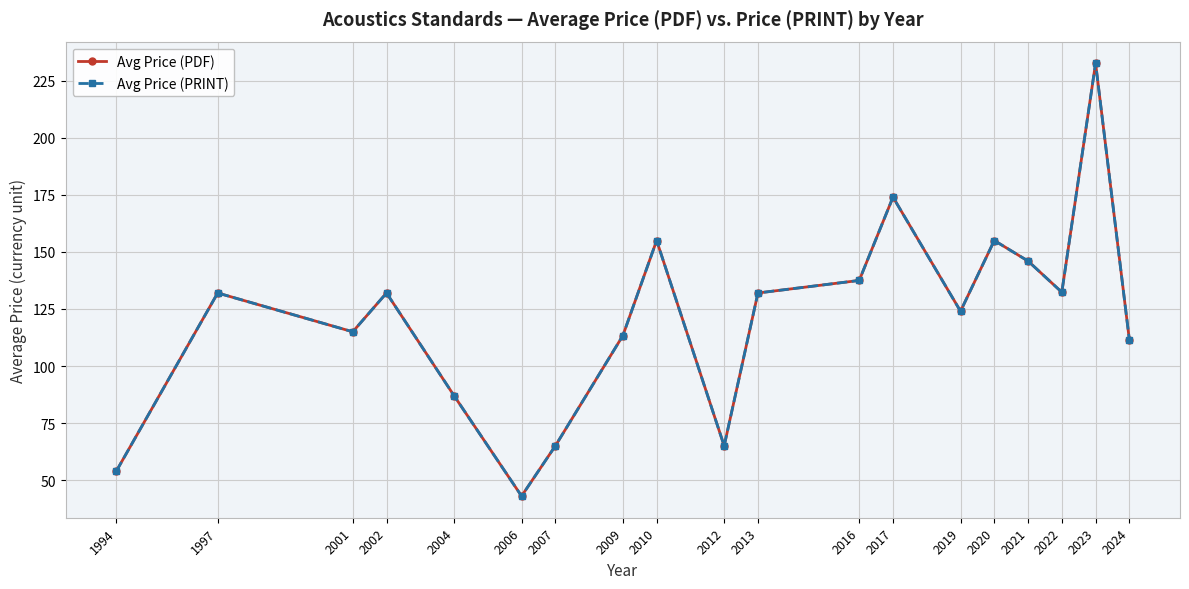

Is this an area chart (filled region under the line)?

No